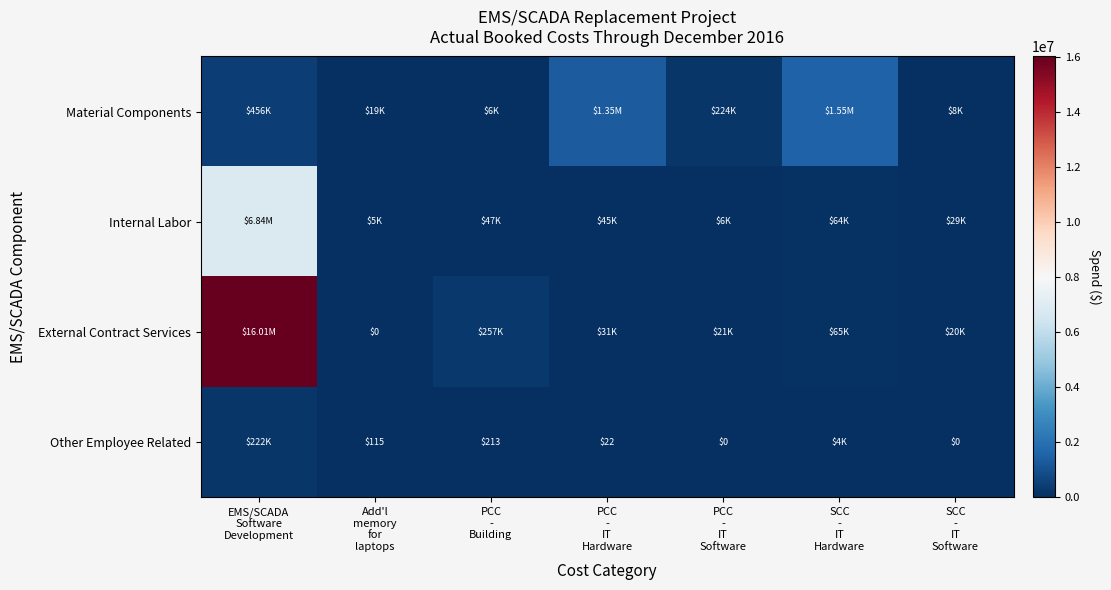

Where is Other Employee Related nearest to the value 110902?

SCC - IT Hardware